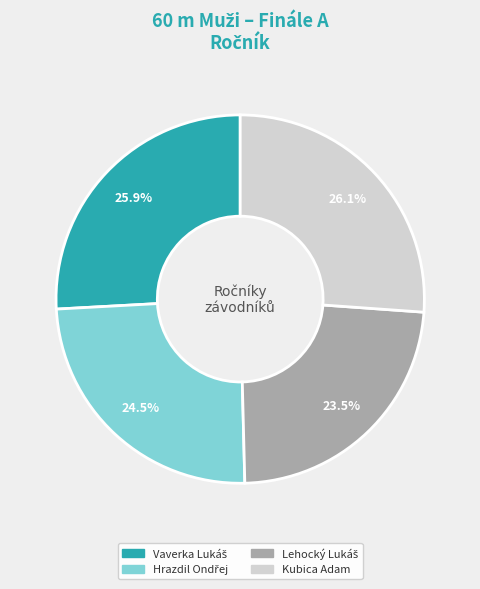

Is Kubica Adam the majority of the pie?

No